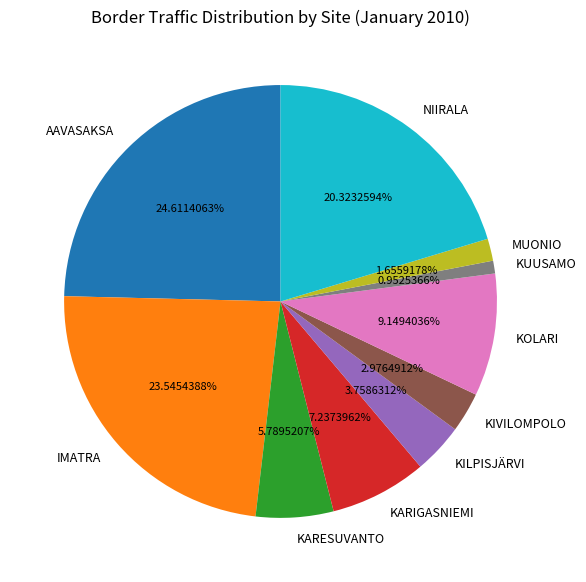

What is the largest slice in the pie chart?

AAVASAKSA